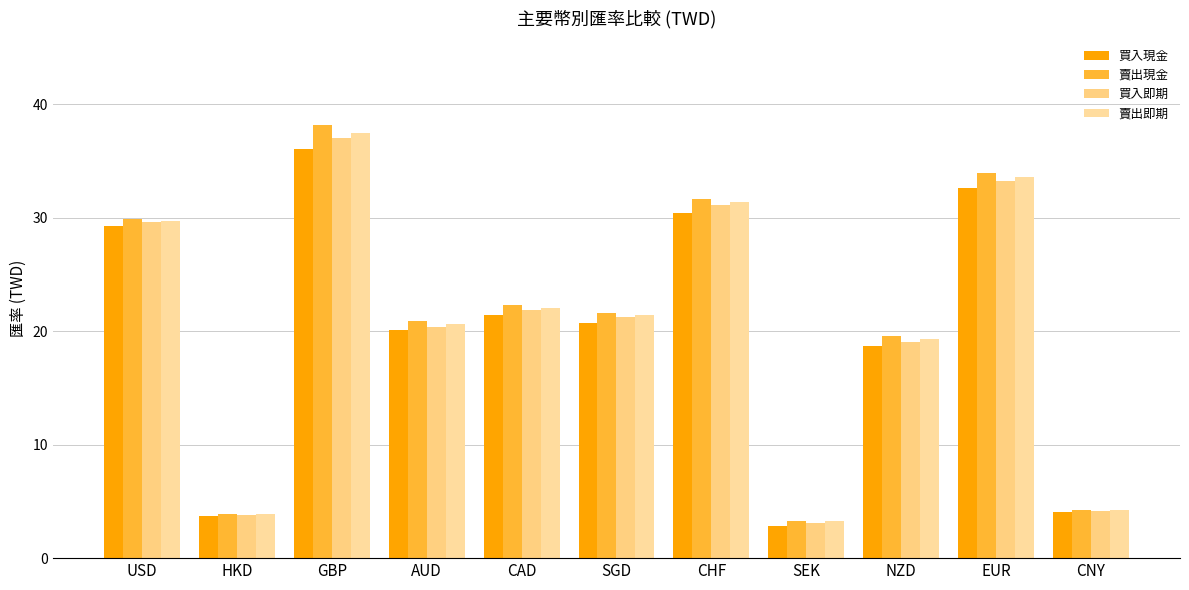

What is the difference between the maximum and minimum values in the 賣出即期 series?

34.2